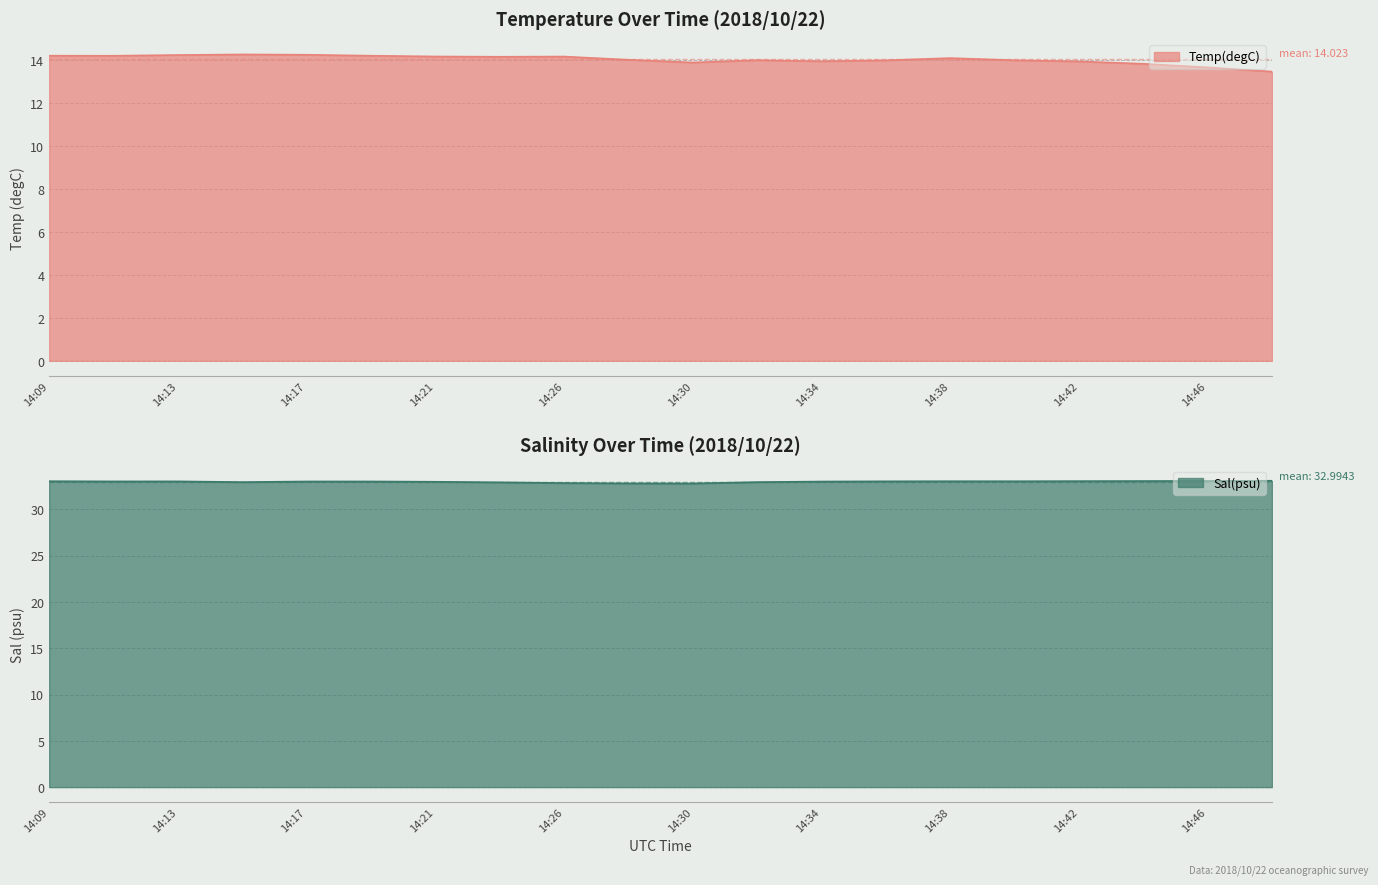

Reading right to left, extract all data points from this chart.

Temp(degC): 14:48=13.5	14:46=13.7	14:44=13.8	14:42=13.9	14:40=14.0	14:38=14.1	14:36=14.0	14:34=13.9	14:32=14.0	14:30=13.9	14:28=14.0	14:26=14.2	14:23=14.1	14:21=14.2	14:19=14.2	14:17=14.2	14:15=14.3	14:13=14.2	14:11=14.2	14:09=14.2
Sal(psu): 14:48=33.1	14:46=33.1	14:44=33.1	14:42=33.1	14:40=33.0	14:38=33.0	14:36=33.0	14:34=33.0	14:32=33.0	14:30=32.8	14:28=32.8	14:26=32.9	14:23=32.9	14:21=33.0	14:19=33.0	14:17=33.0	14:15=33.0	14:13=33.0	14:11=33.0	14:09=33.0